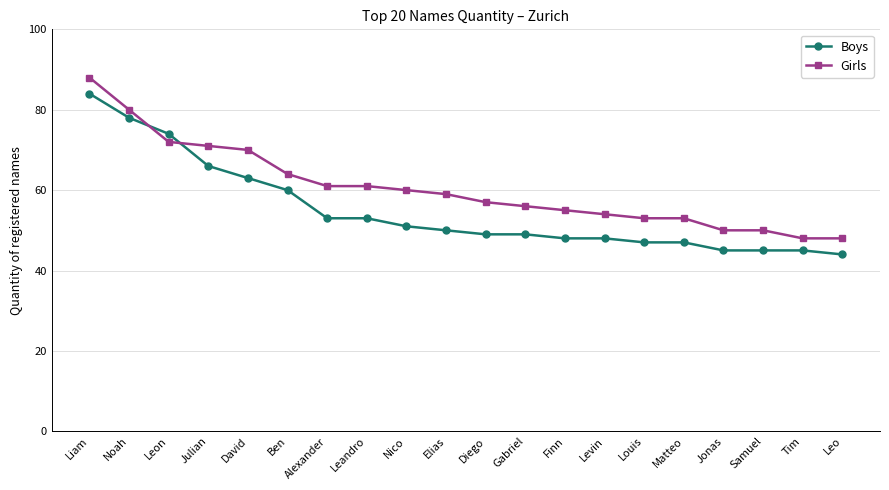

What is the highest value of the Girls series?

88